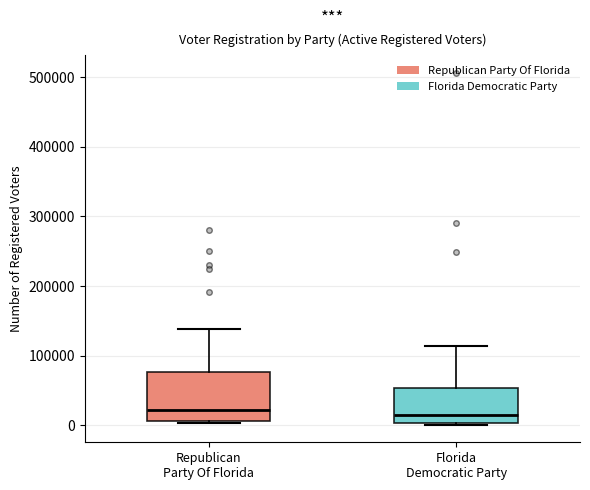

Reading left to right, transcribe this box plot: for each box, give where its median line is, the range the box spans, and where its two whiskers end, as read against the y-axis. The values are not printed on the chart, so give them approximately, as read against the axis.

Republican Party Of Florida: median 20000, box 10000 to 80000, whiskers 0 to 140000
Florida Democratic Party: median 20000, box 0 to 50000, whiskers 0 to 110000